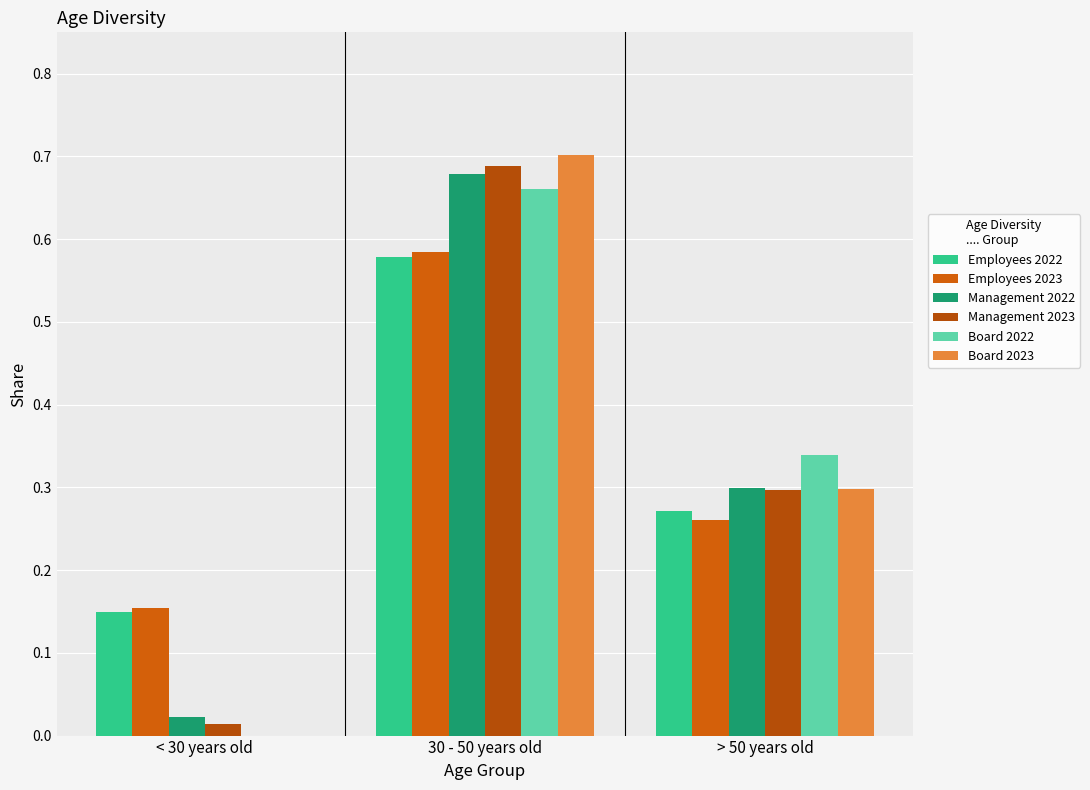

What is the difference between the Management 2022 values at > 50 years old and 30 - 50 years old?

0.4